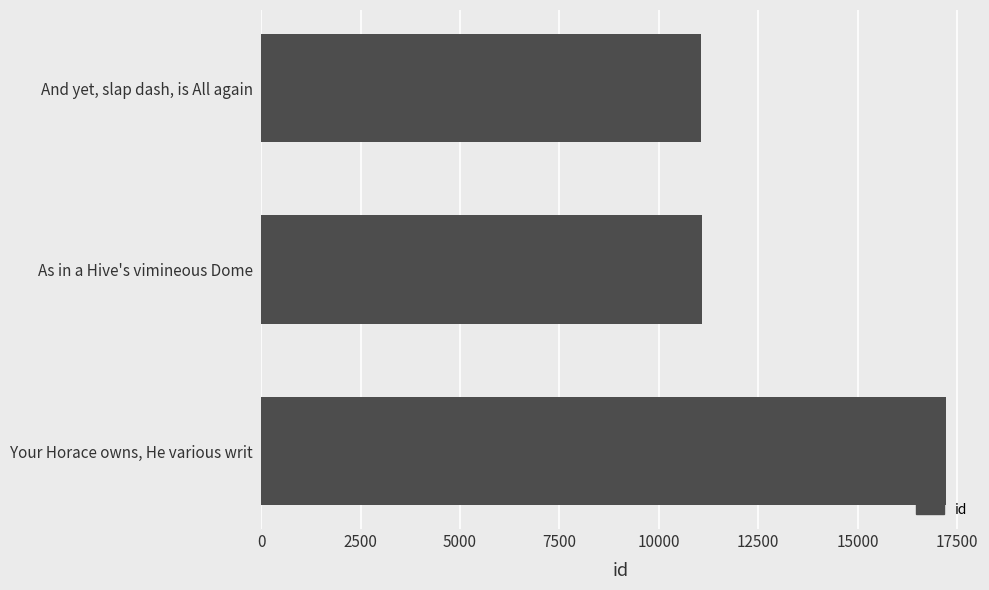

True or false: the data shows 11096 at As in a Hive's vimineous Dome.

True